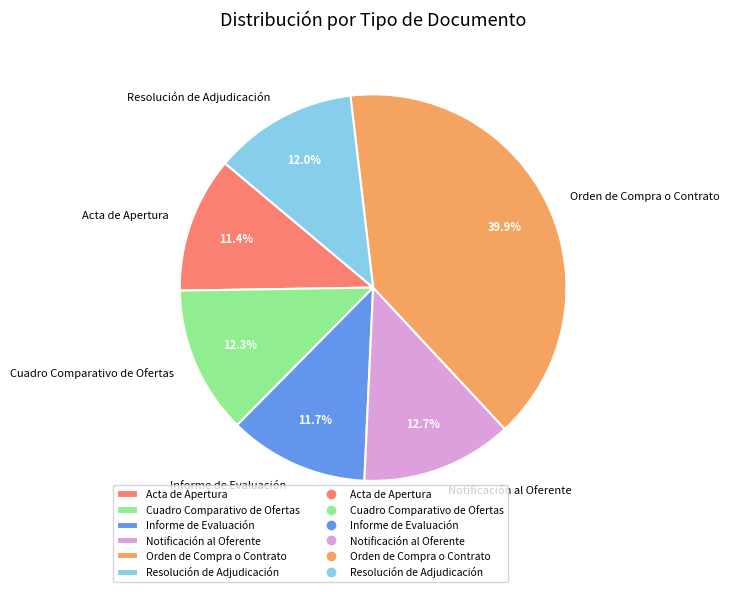

Count the number of slices in the pie.

6